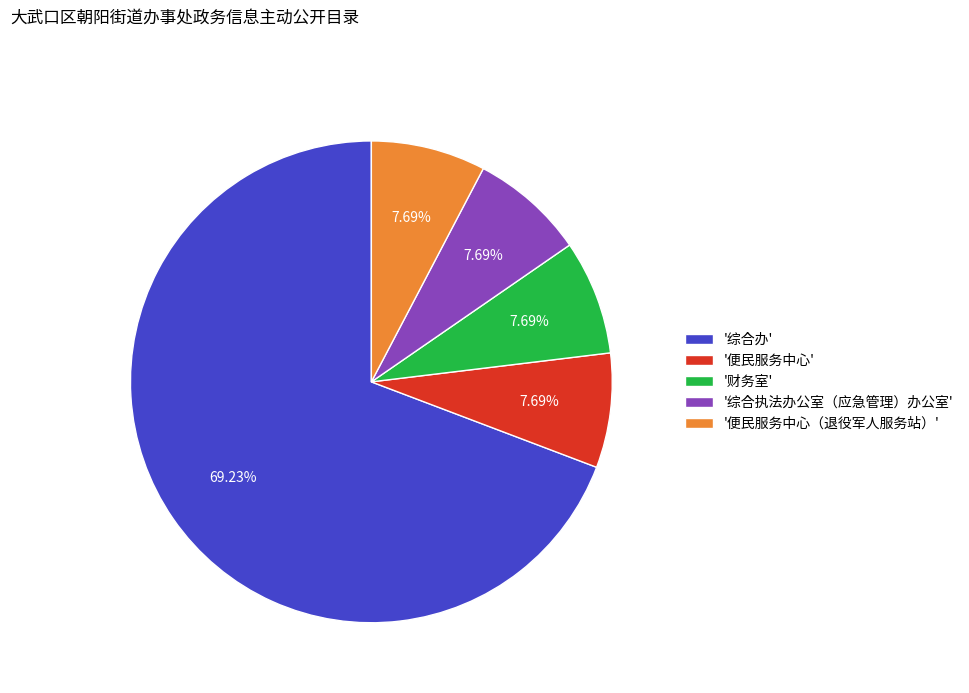

Count the number of slices in the pie.

5